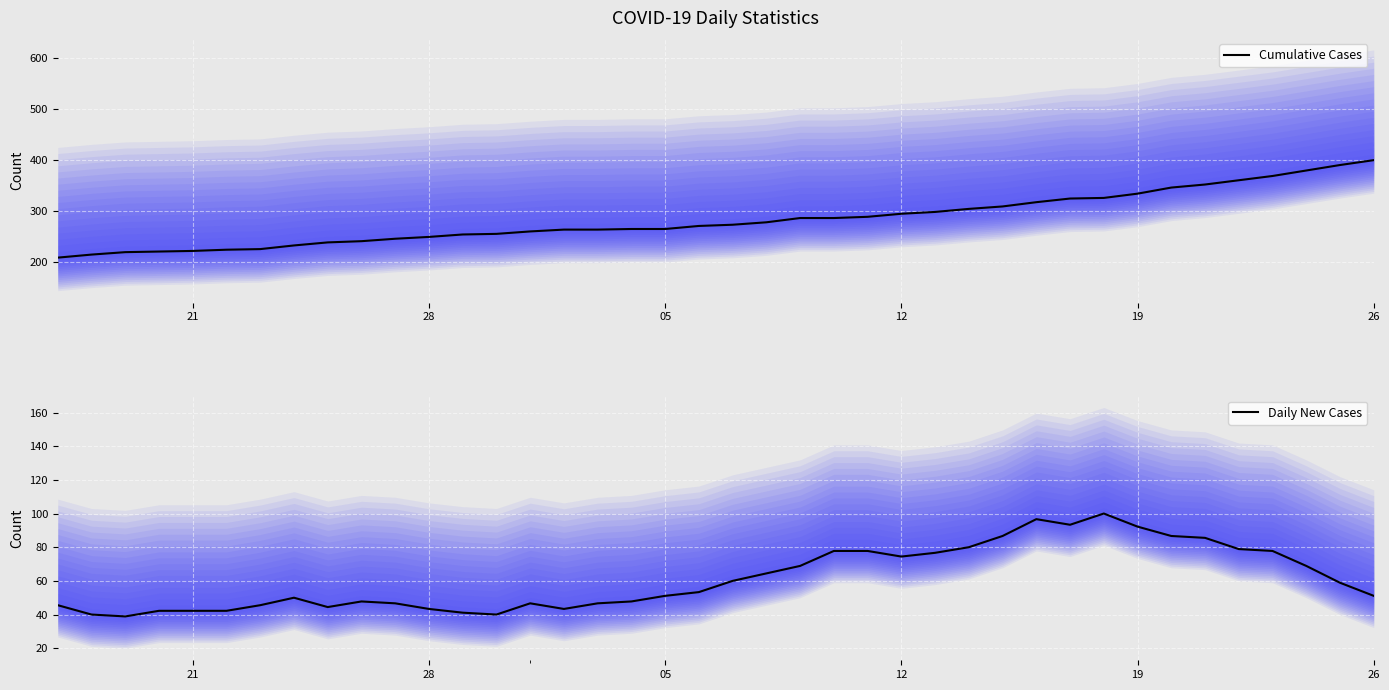

What is the sum of all Cumulative Cases values?

11366.0